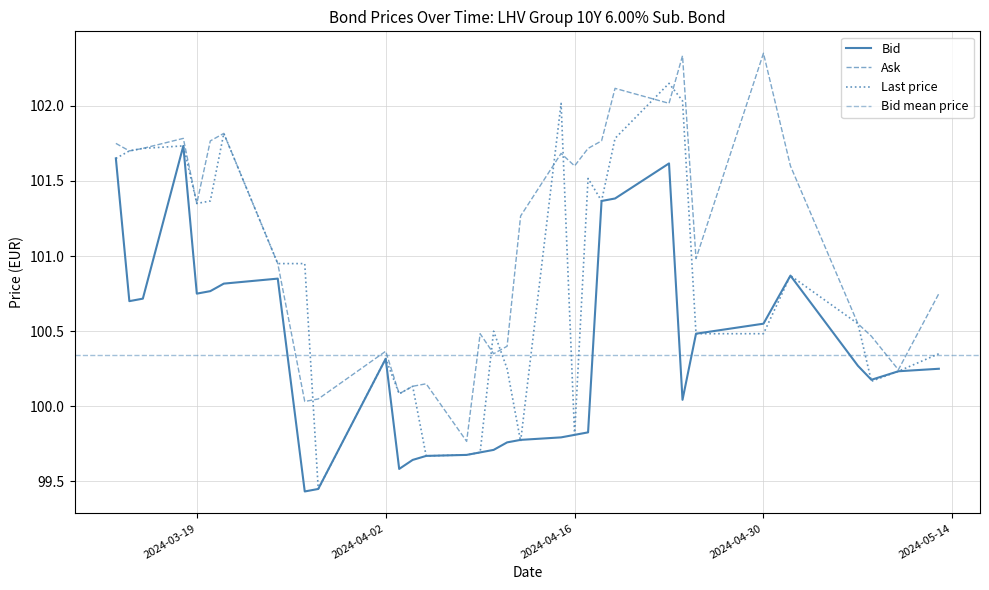

What is the value of the Last price point at the 5th from the left?

101.3